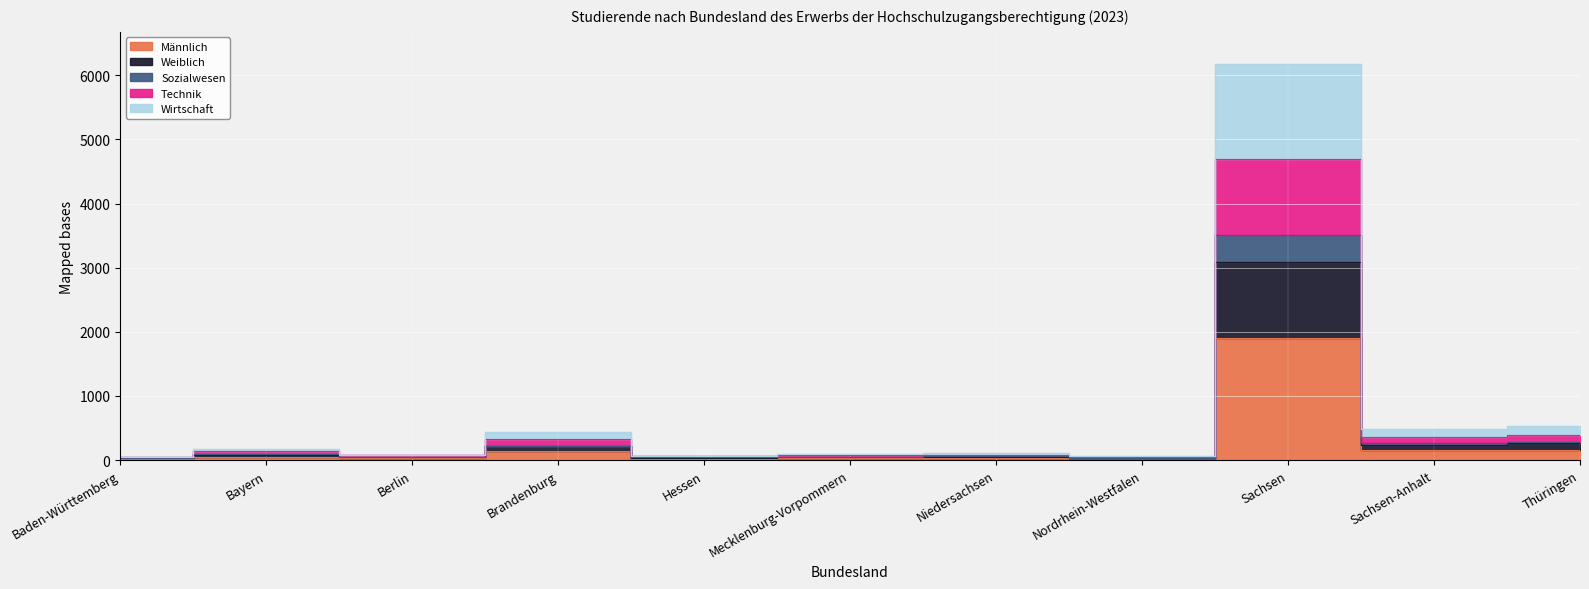

Which series changed the most between Brandenburg and Mecklenburg-Vorpommern?

Wirtschaft